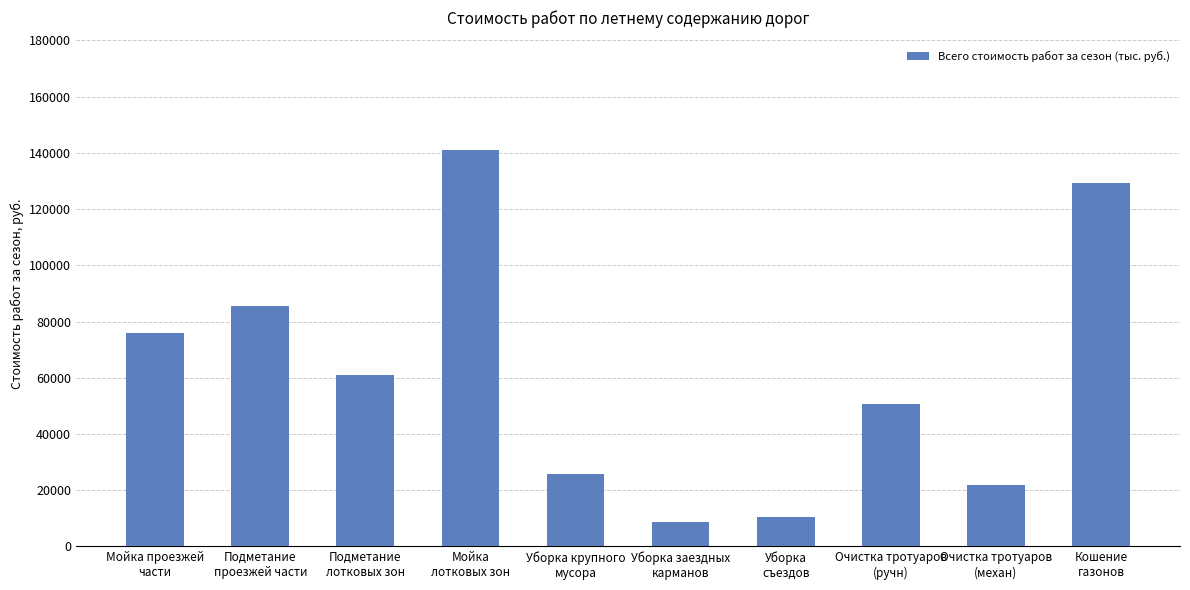

Does the chart contain stacked bars?

No